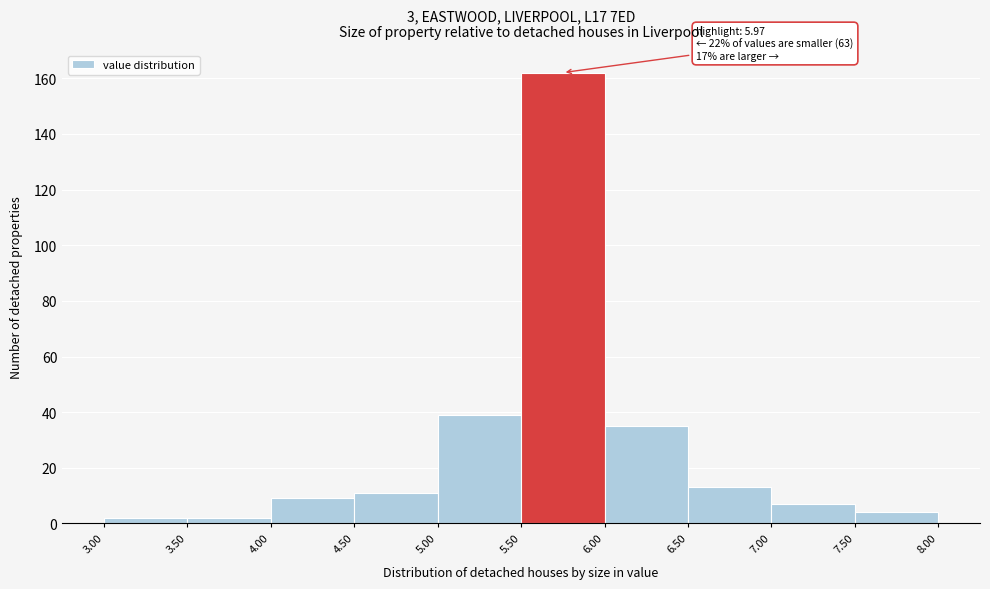

Over which range of the x-axis is the bar tallest?

5.50 to 6.00